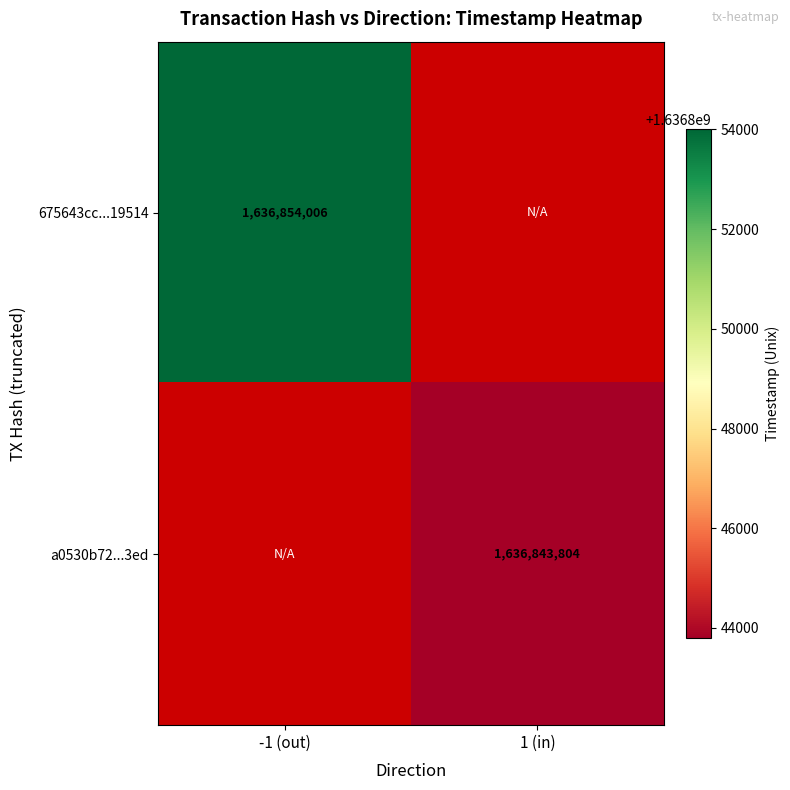

The value of 675643cc...19514 at -1 (out) is 1636854006. True or false?

True